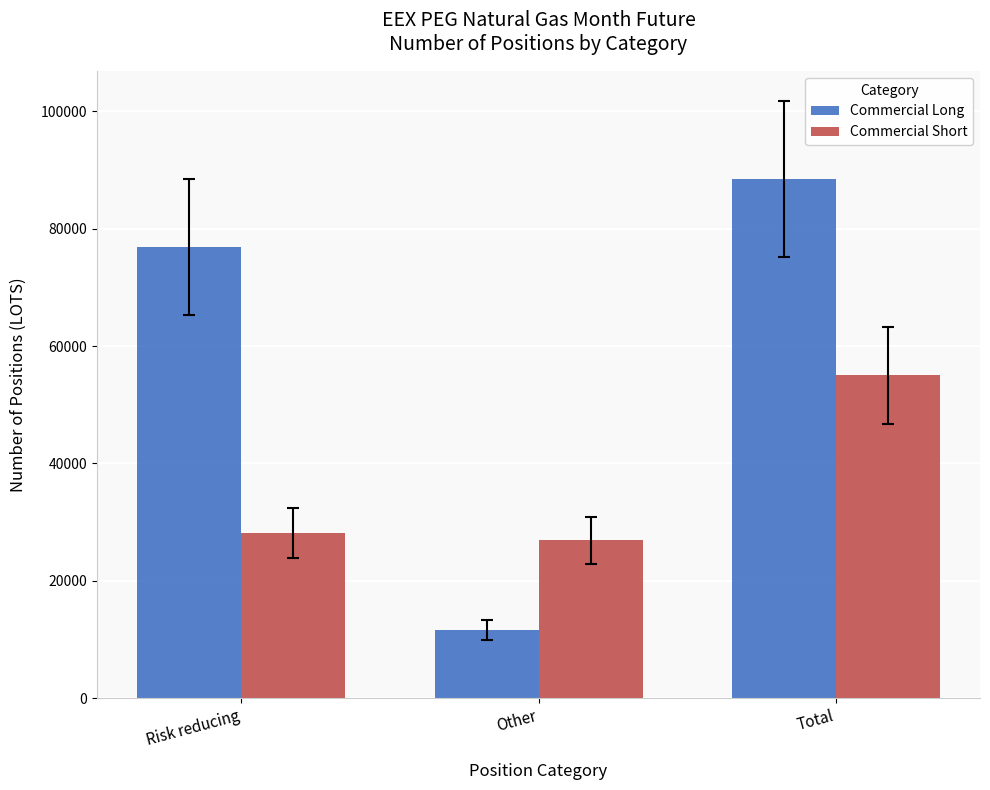

What is the difference between the maximum and minimum values in the Commercial Short series?

28148.0